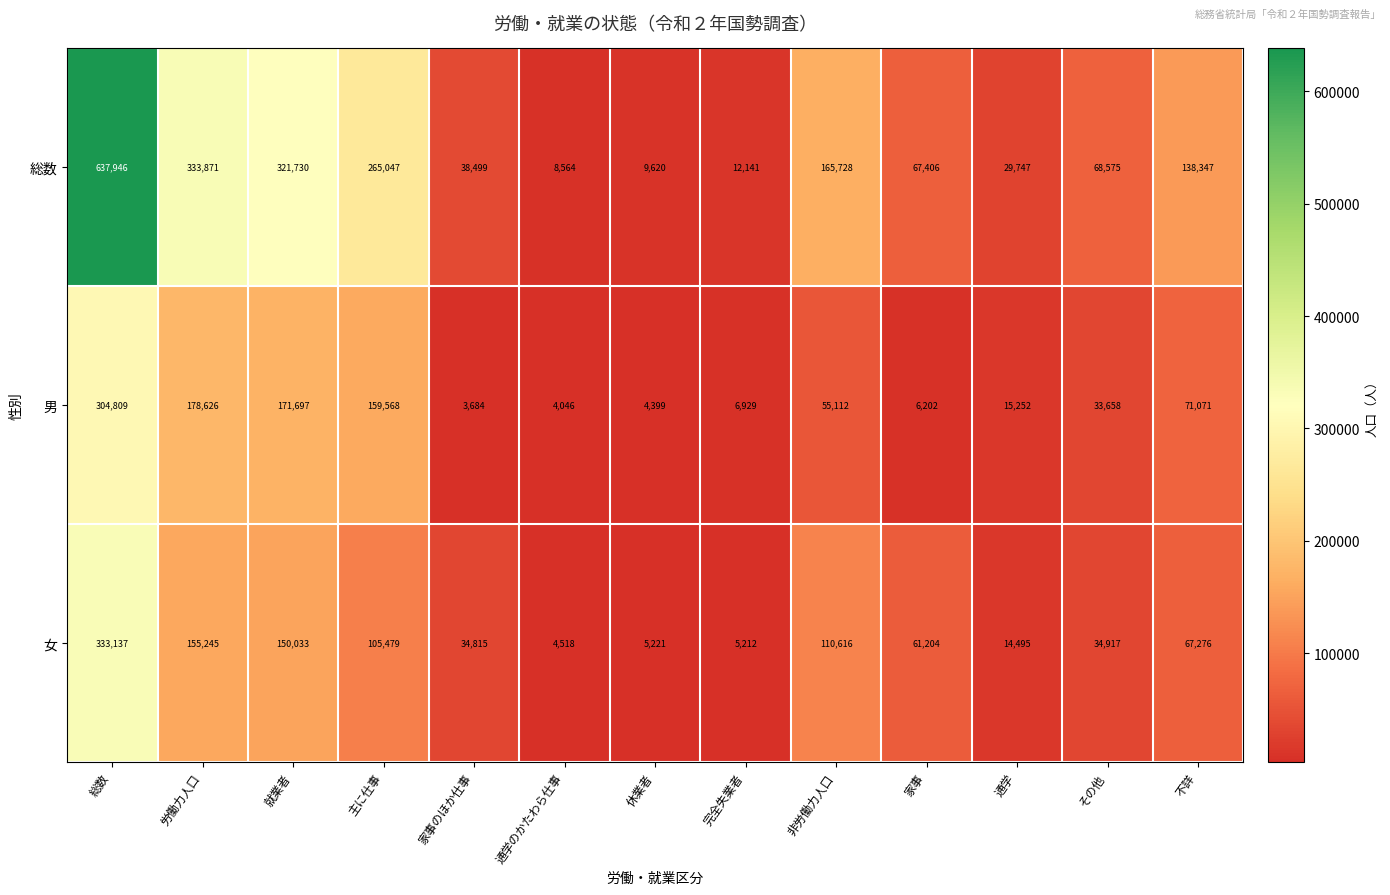

At 非労働力人口, list the series in order from smallest to largest.

男, 女, 総数